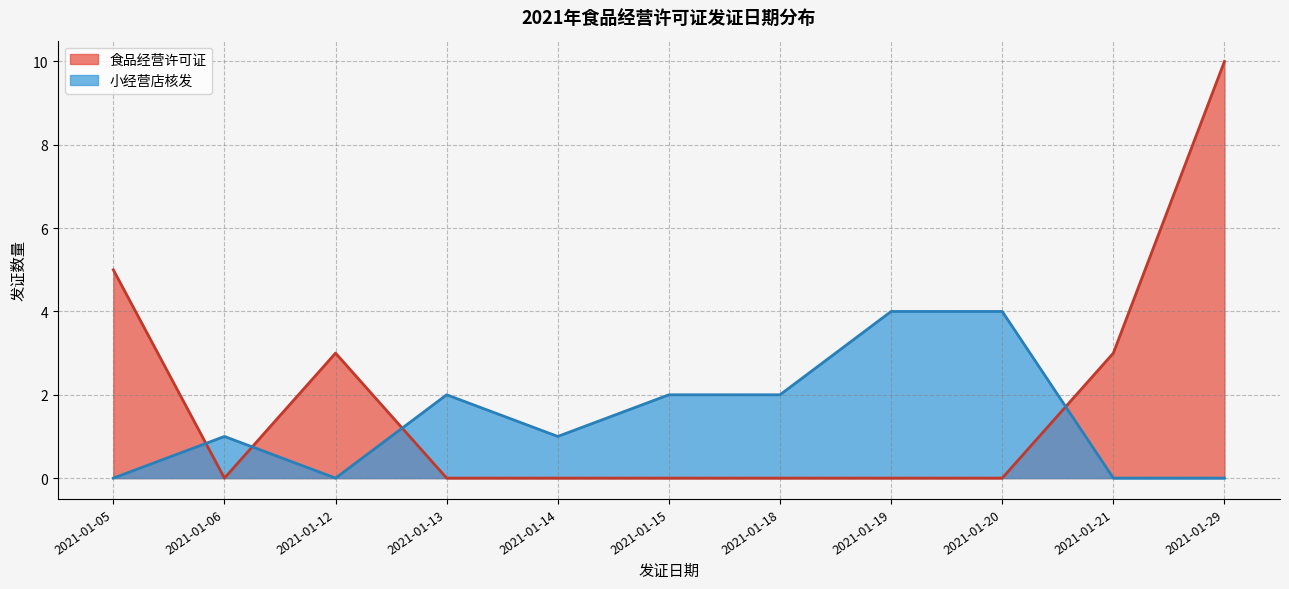

True or false: 食品经营许可证 has a value of -3 at 2021-01-06.

False